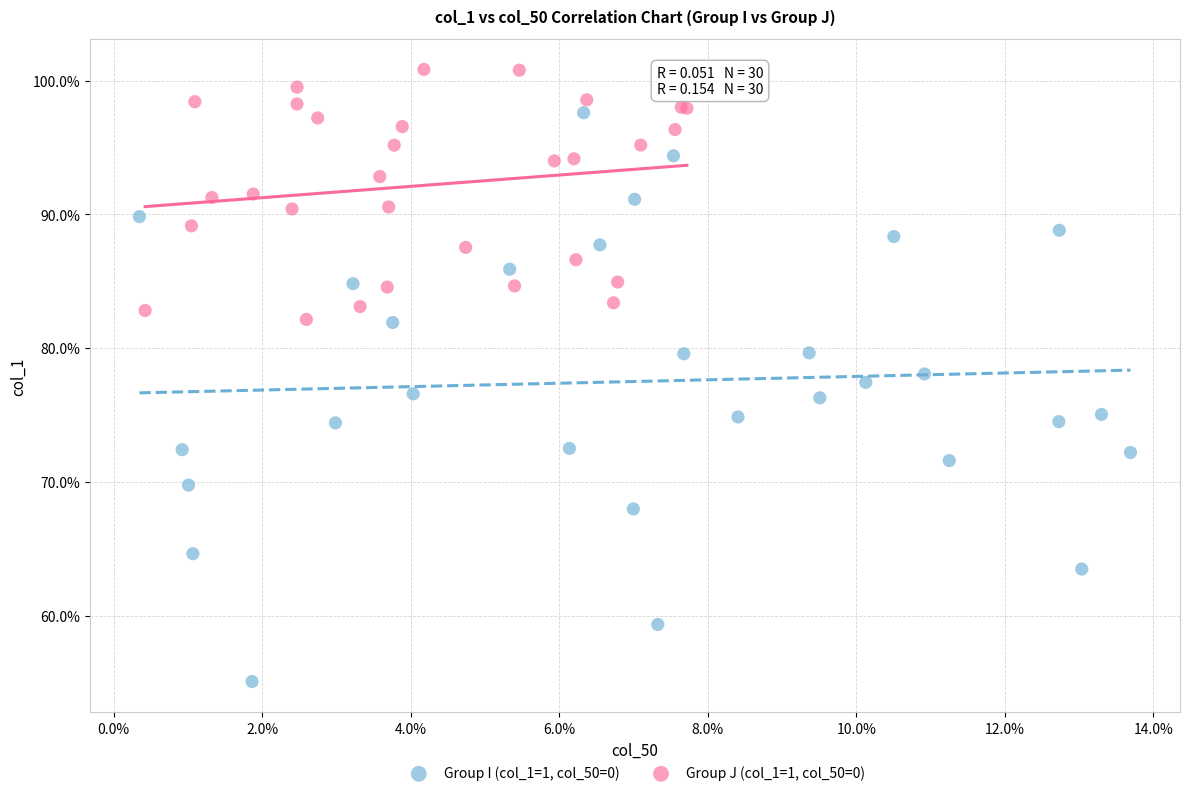

Which series reaches the maximum Y coordinate?

Group J (col_1=1, col_50=0)